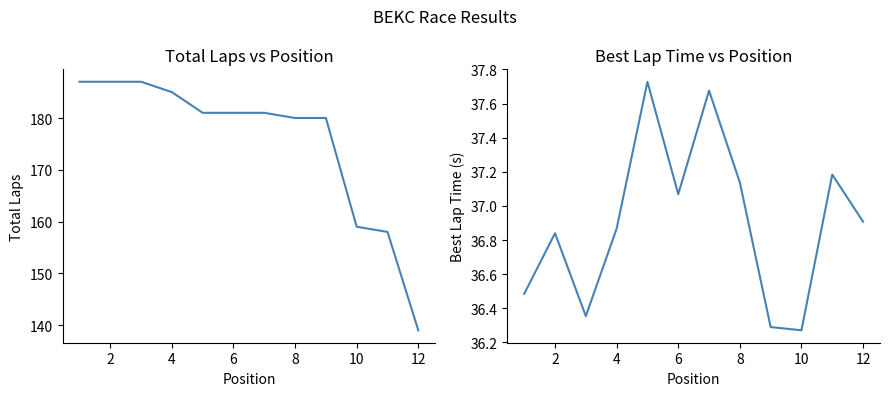

Is the value of Best Lap time at 8 greater than the value of Total Laps at 4?

No